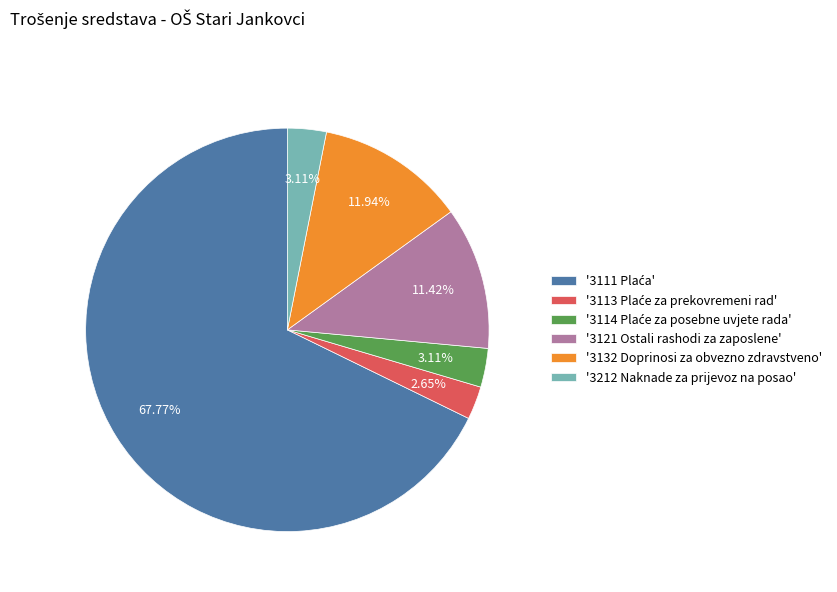

To the nearest percent, what is the difference between the largest and smallest slice percentages?

65%